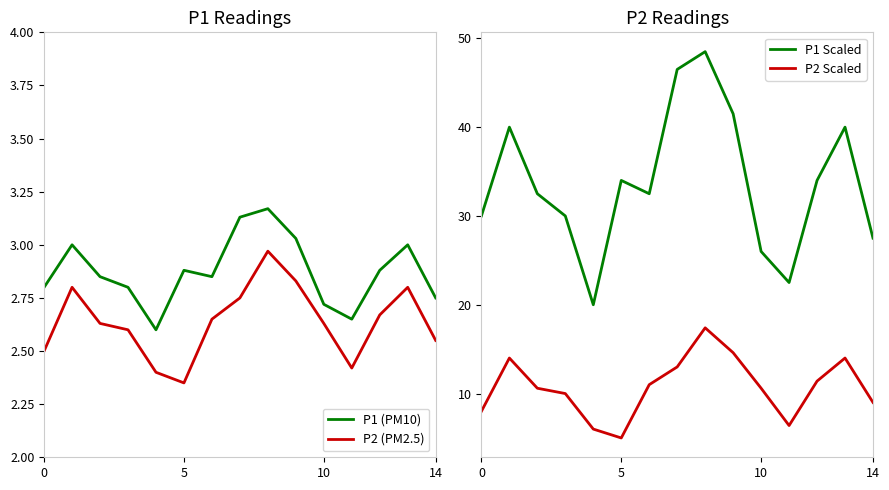

Which has a higher value, 0 or 7?

7